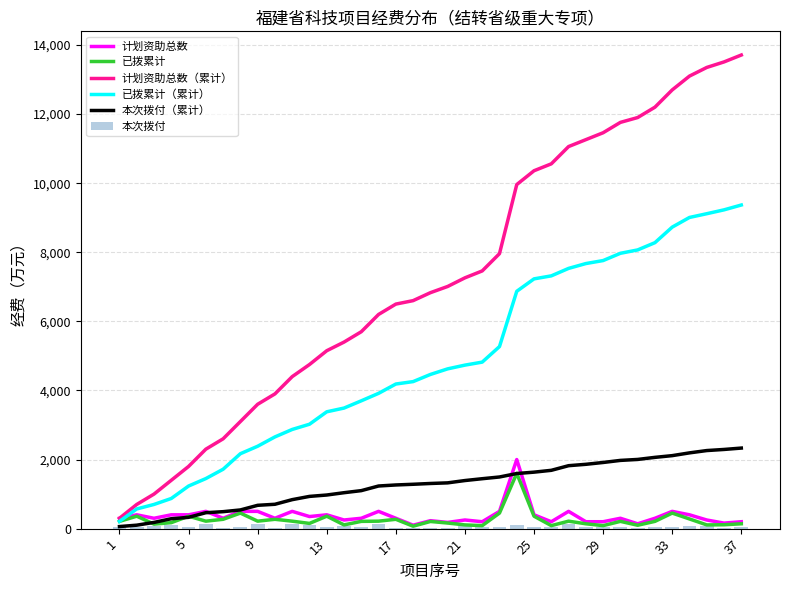

What is the sum of all 本次拨付 values?

2332